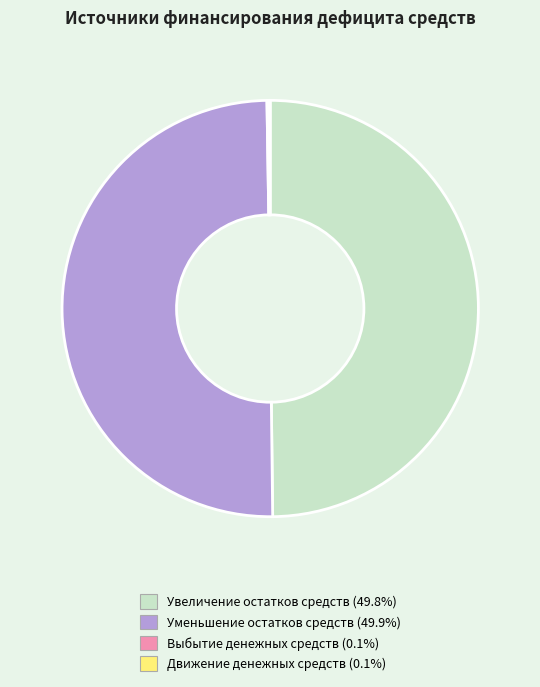

Which category has the biggest portion of the pie?

Уменьшение остатков средств